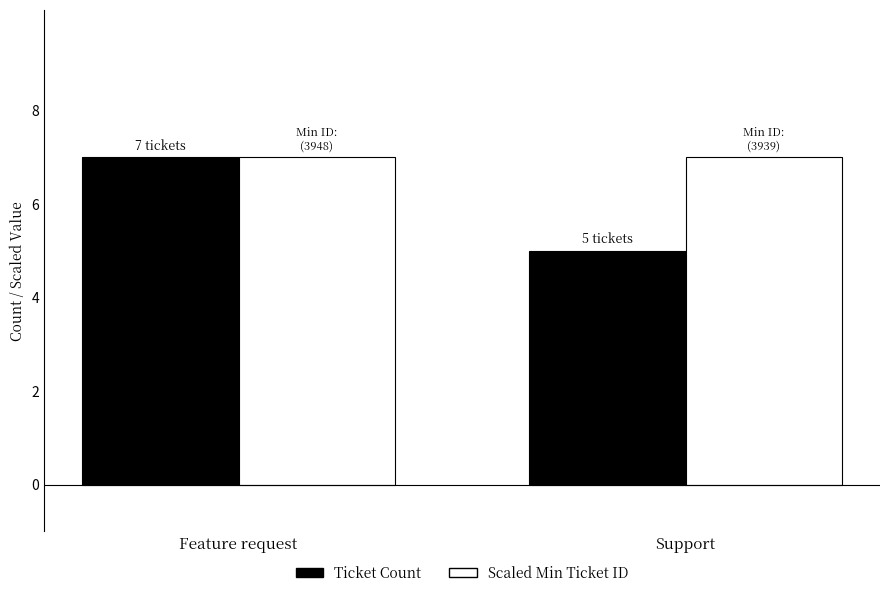

What is the sum of all Ticket Count values?

12